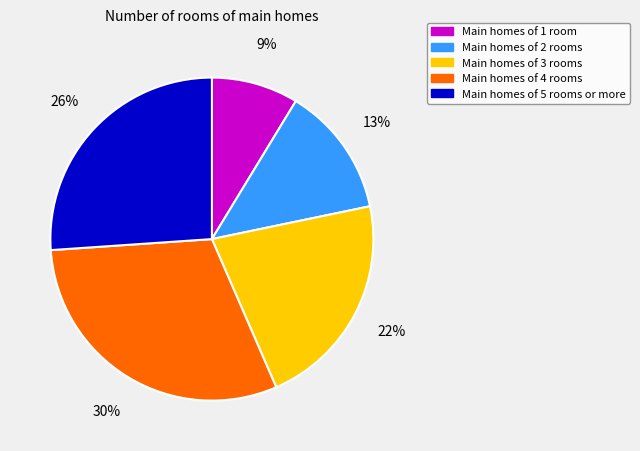

Between Main homes of 2 rooms and Main homes of 1 room, which is larger?

Main homes of 2 rooms